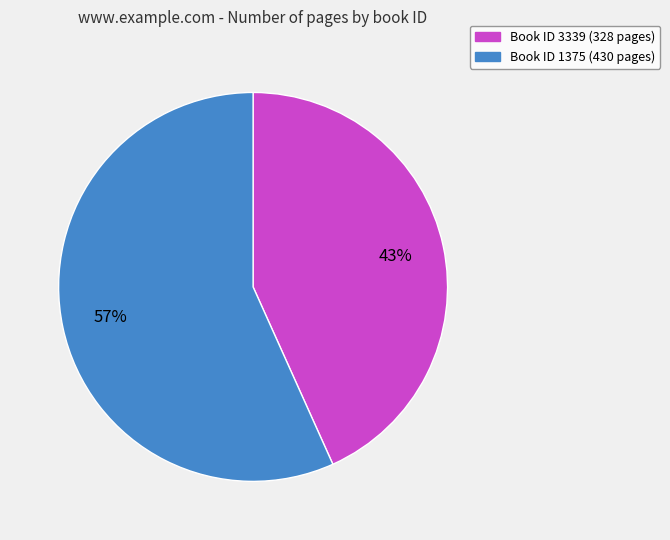

To the nearest percent, what is the average slice percentage?

50%